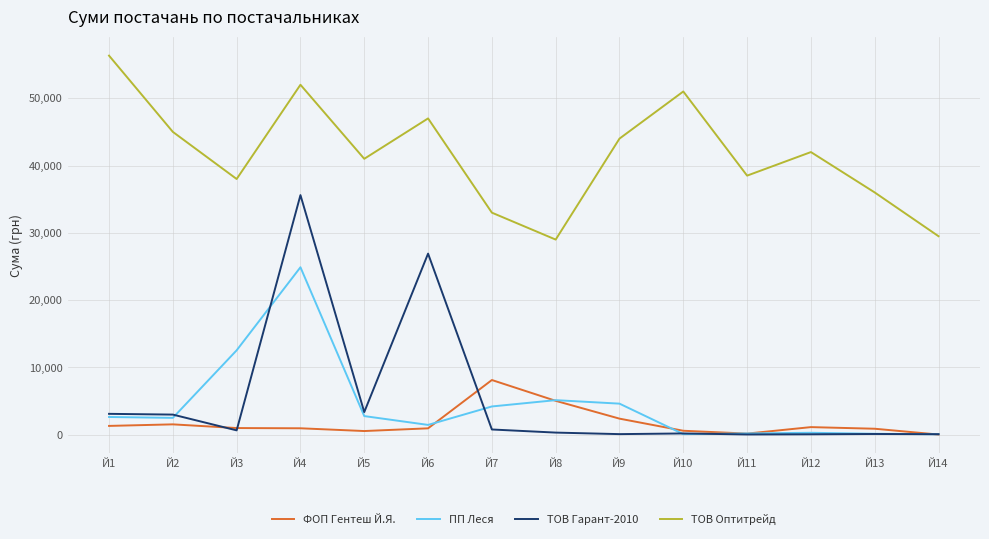

Which series has the largest total across all categories?

ТОВ Оптитрейд